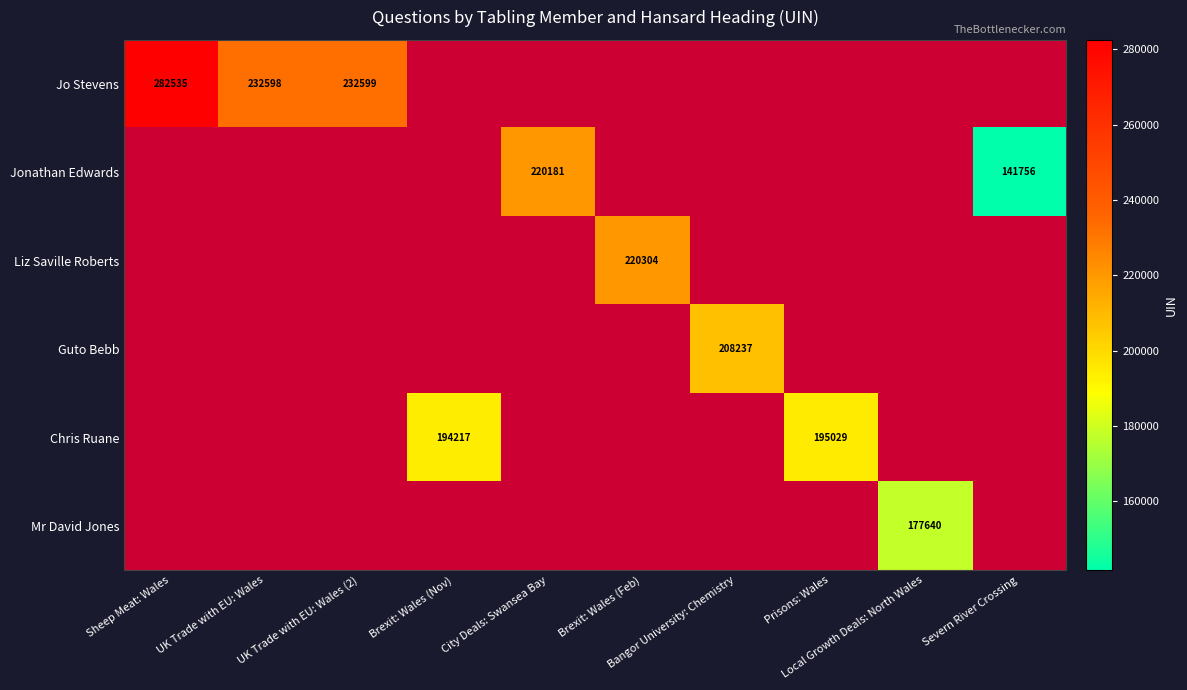

What is the minimum value shown in the chart?

141756.0